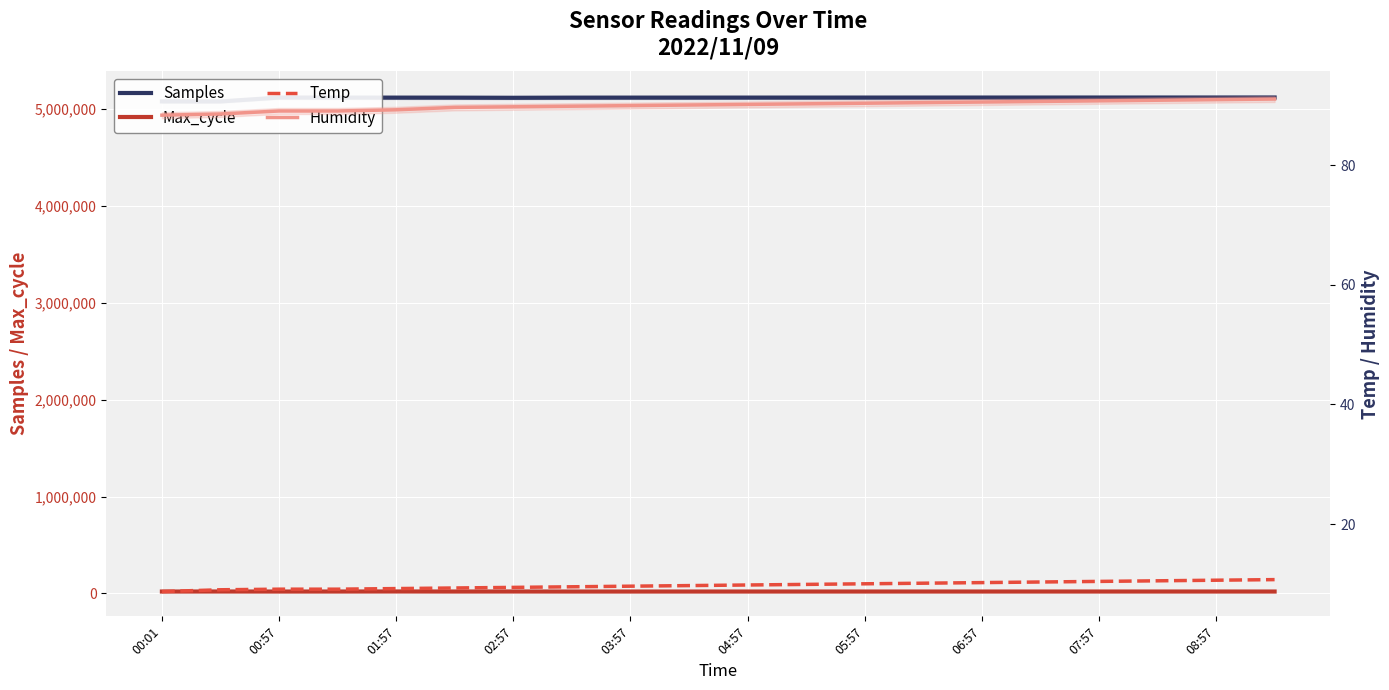

Is the value of Max_cycle at 03:57 greater than the value of Temp at 07:57?

Yes